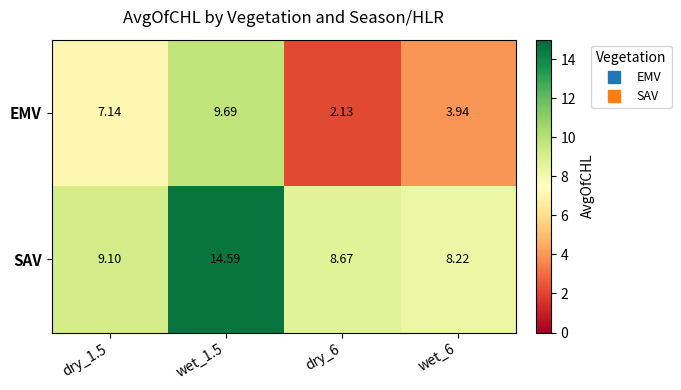

Is the value of EMV at wet_1.5 greater than the value of SAV at wet_1.5?

No